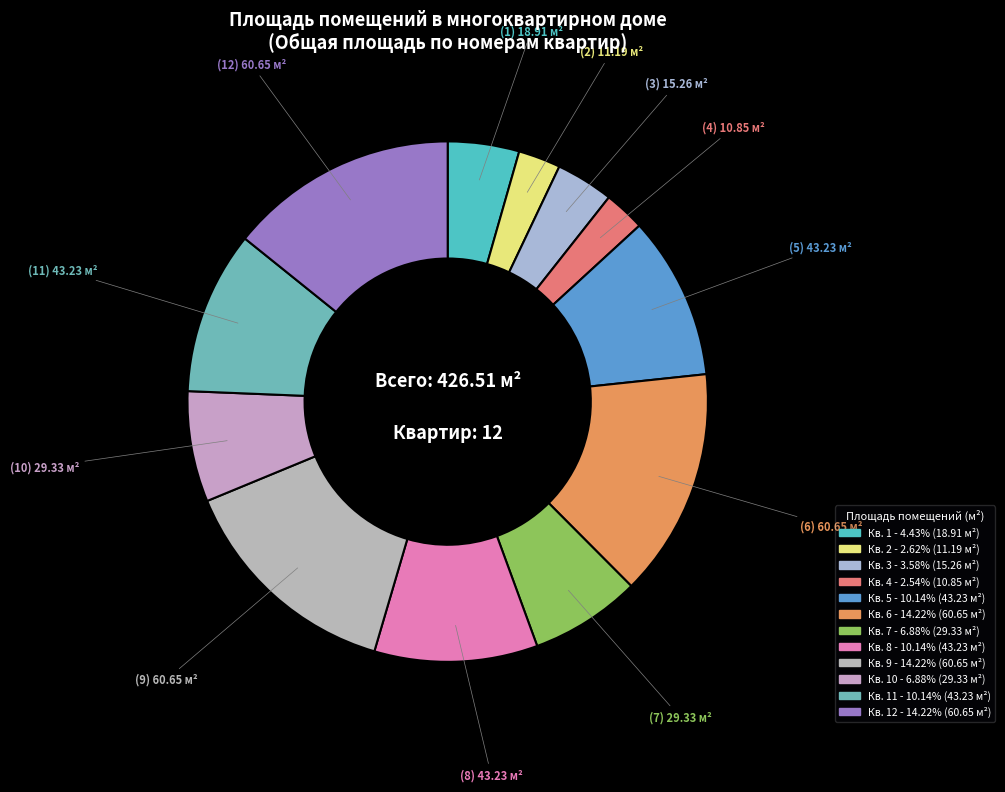

Count the number of slices in the pie.

12